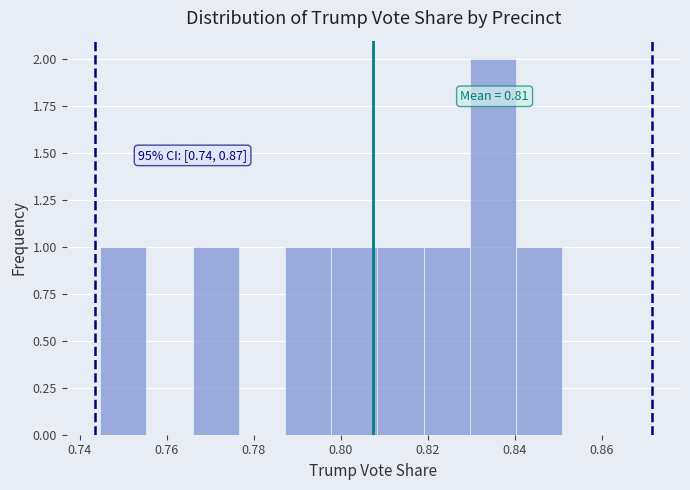

Which range on the x-axis has the tallest bar?

0.830 to 0.840